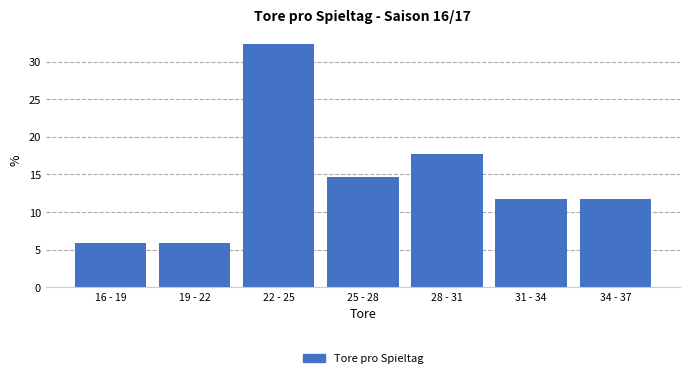

Reading left to right, extract all data points from this chart.

16 - 19=5.9	19 - 22=5.9	22 - 25=32.4	25 - 28=14.7	28 - 31=17.6	31 - 34=11.8	34 - 37=11.8